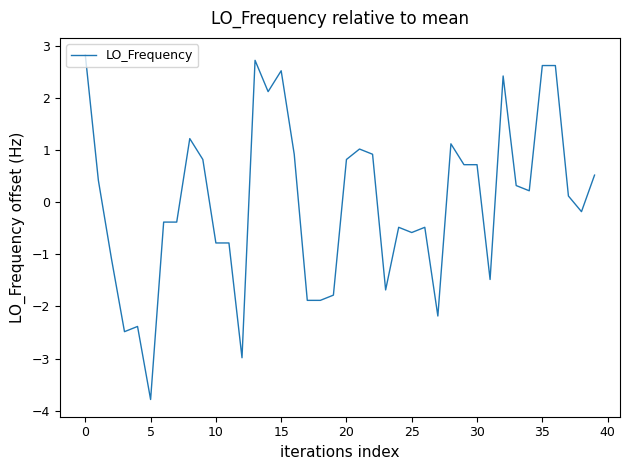

How many positive values are there?

21